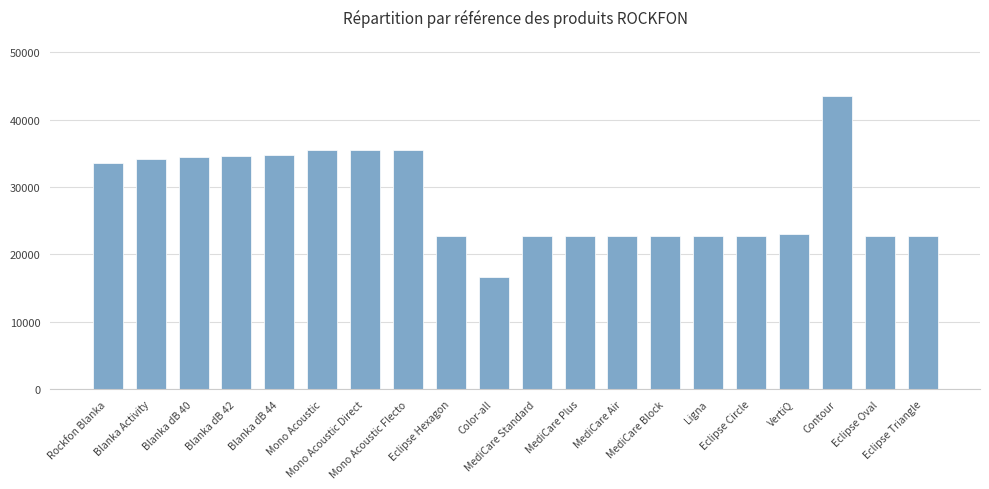

What is the difference between the second highest and minimum values?

18905